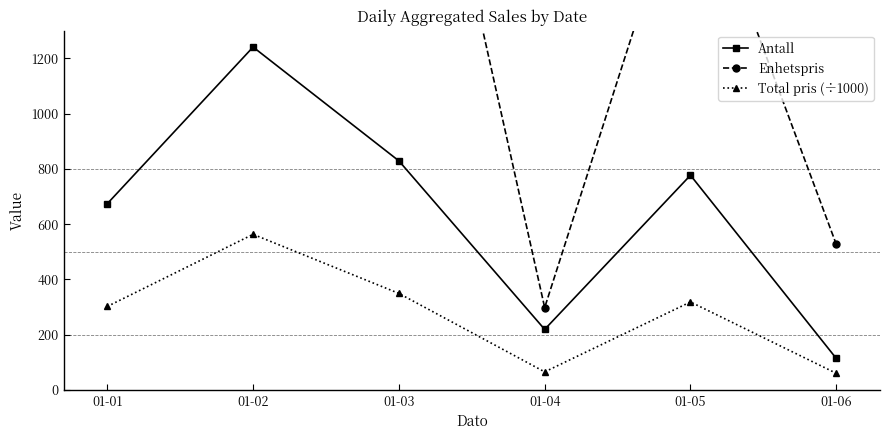

What is the greatest value displayed?

2765.0